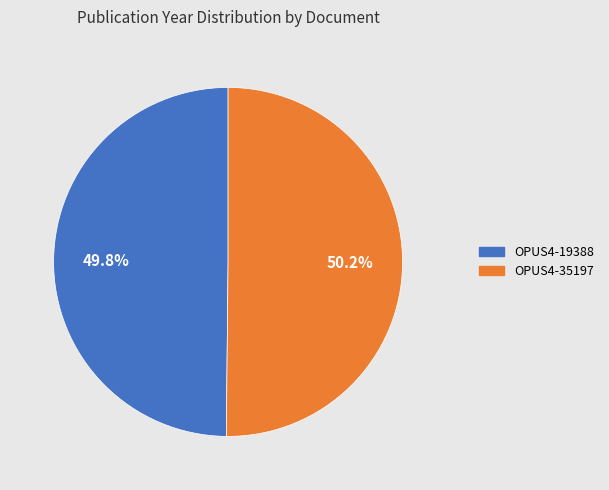

Approximately how many times larger is the value at OPUS4-35197 compared to OPUS4-19388?

1.0